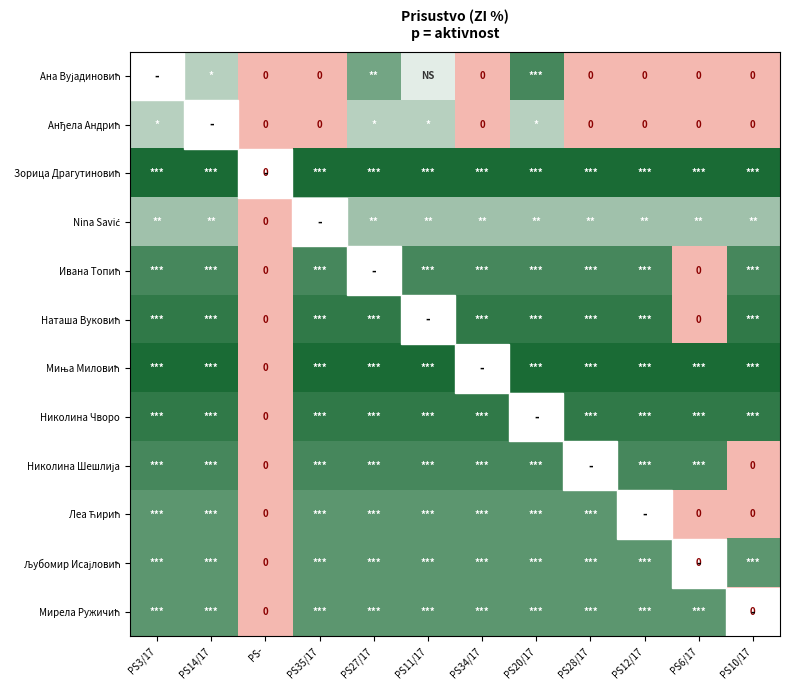

At how many categories does at least one series exceed 9?

11